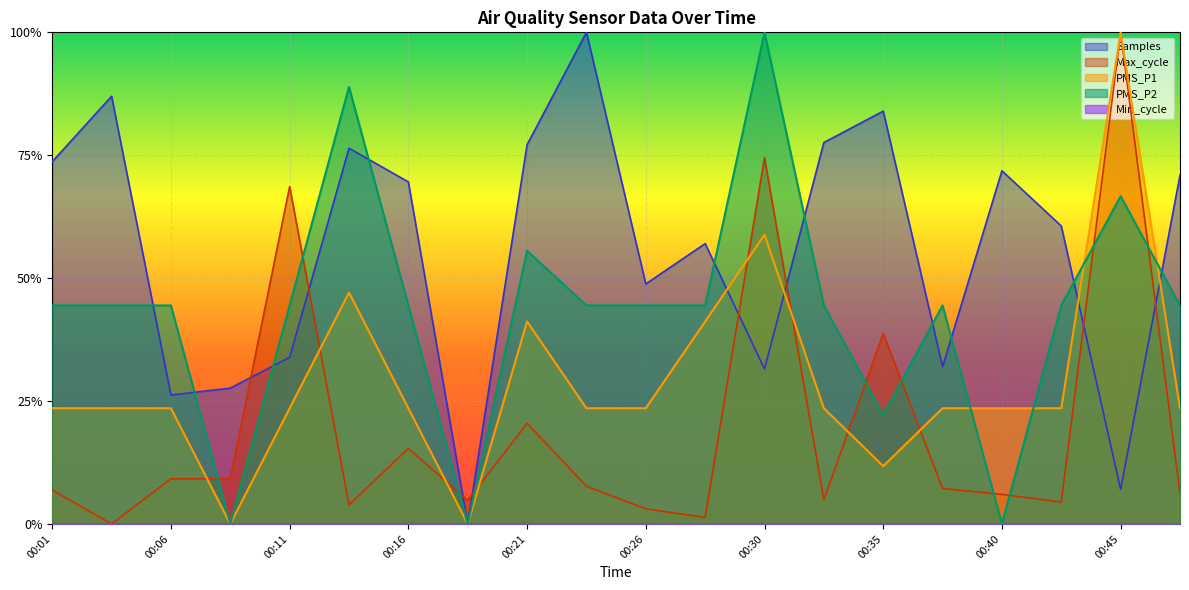

What is the value of the Samples point at the 19th from the left?

0.1